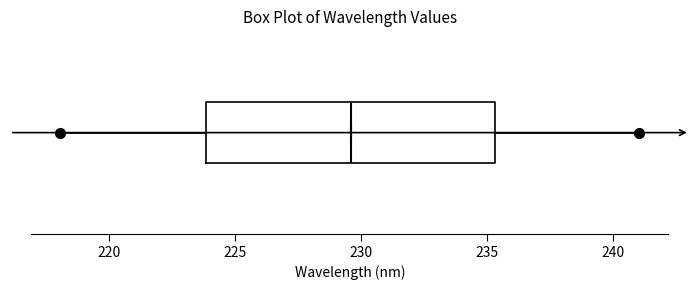

Transcribe this box plot: give where the median line is, the range the box spans, and where the two whiskers end, as read against the x-axis. The values are not printed on the chart, so give them approximately, as read against the axis.

median 229.5, box 224.0 to 235.5, whiskers 218.0 to 241.0